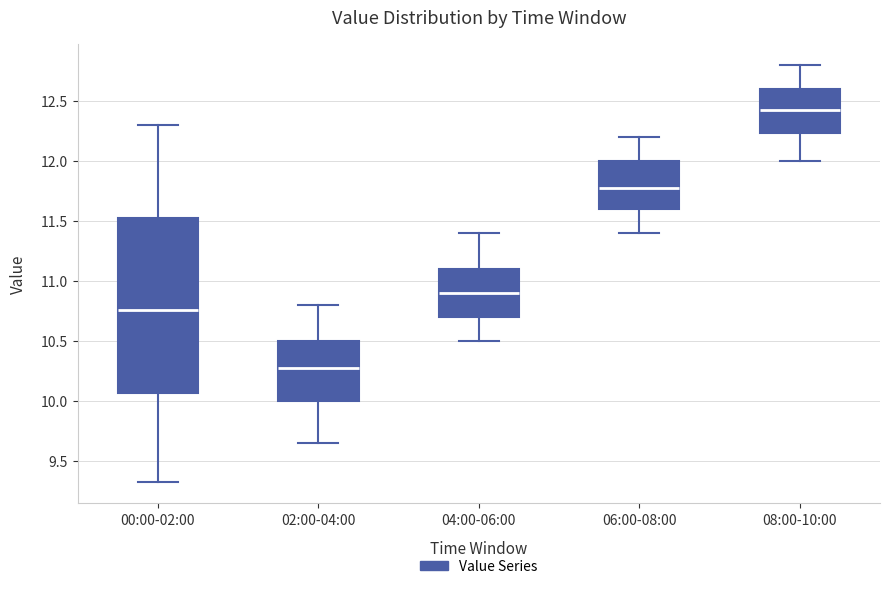

Reading left to right, read every box against the y-axis: the position of its median line, the range the box covers, and the ends of its whiskers. The values are not printed on the chart, so give them approximately, as read against the axis.

00:00-02:00: median 10.75, box 10.05 to 11.55, whiskers 9.30 to 12.30
02:00-04:00: median 10.30, box 10.00 to 10.50, whiskers 9.65 to 10.80
04:00-06:00: median 10.90, box 10.70 to 11.10, whiskers 10.50 to 11.40
06:00-08:00: median 11.80, box 11.60 to 12.00, whiskers 11.40 to 12.20
08:00-10:00: median 12.45, box 12.25 to 12.60, whiskers 12.00 to 12.80